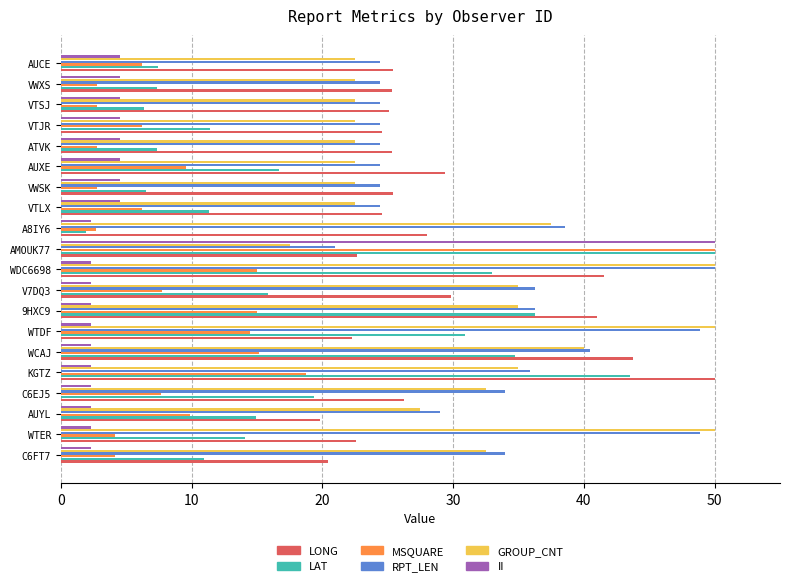

What is the difference between the highest and lowest values at WCAJ?

41.5